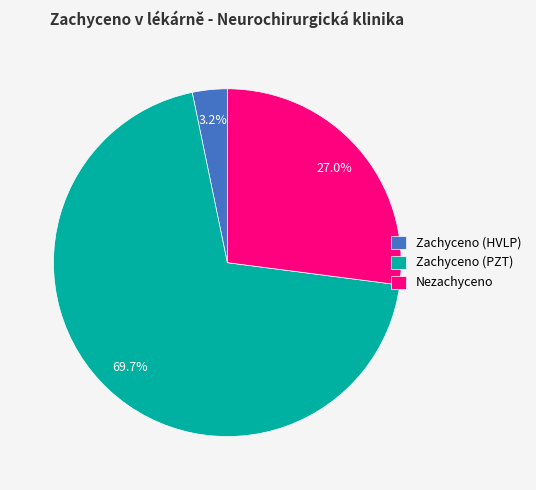

Combined, what portion of the pie is Zachyceno (PZT) and Zachyceno (HVLP)?

73.0%